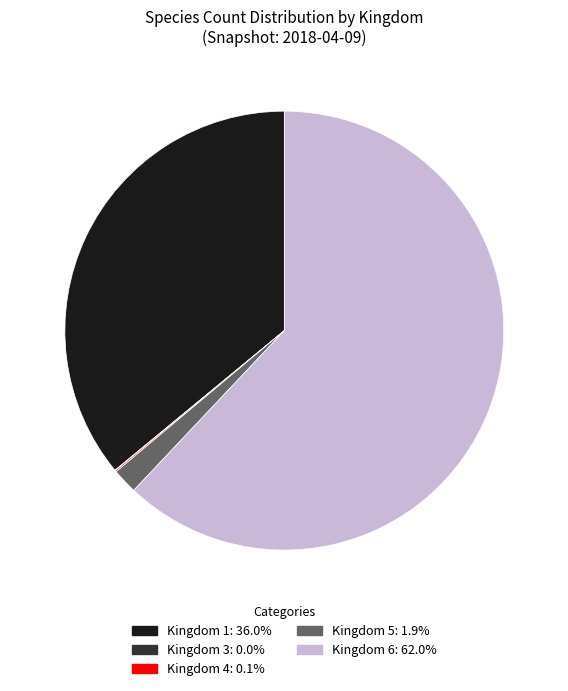

What is the ratio of the value at Kingdom 6: 62.0% to the value at Kingdom 1: 36.0%?

1.7